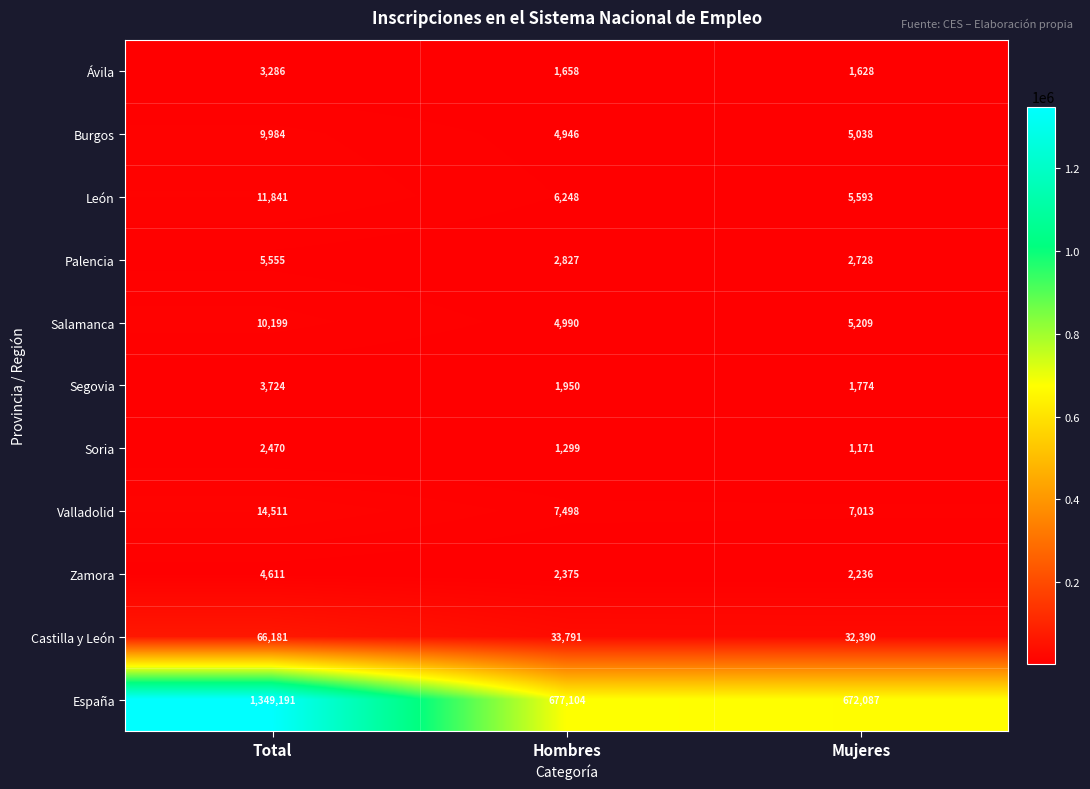

Where does the Ávila series first go above 1658?

Total